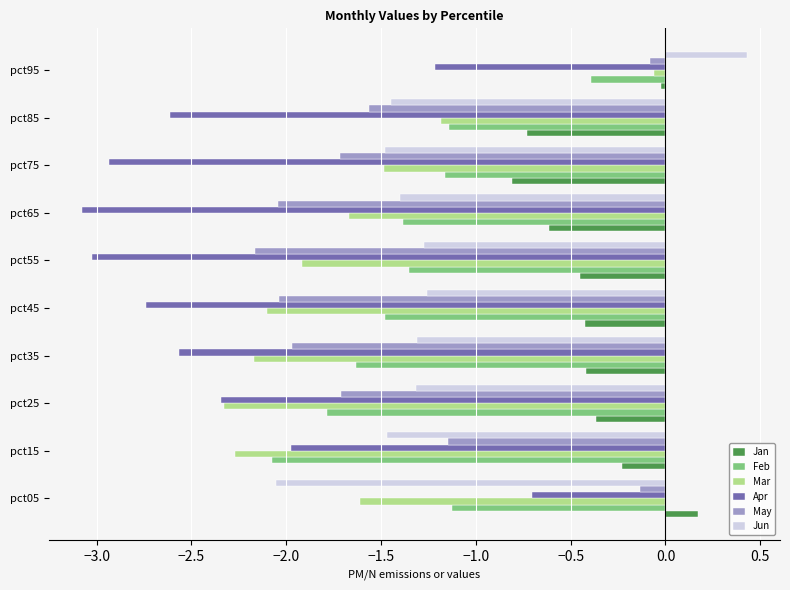

Which category has the lowest value in the Jan series?

pct75